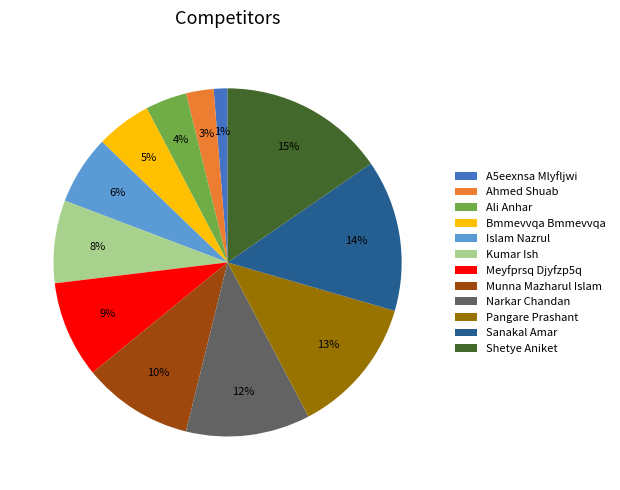

Rank the categories by value from lowest to highest.

A5eexnsa Mlyfljwi, Ahmed Shuab, Ali Anhar, Bmmevvqa Bmmevvqa, Islam Nazrul, Kumar Ish, Meyfprsq Djyfzp5q, Munna Mazharul Islam, Narkar Chandan, Pangare Prashant, Sanakal Amar, Shetye Aniket